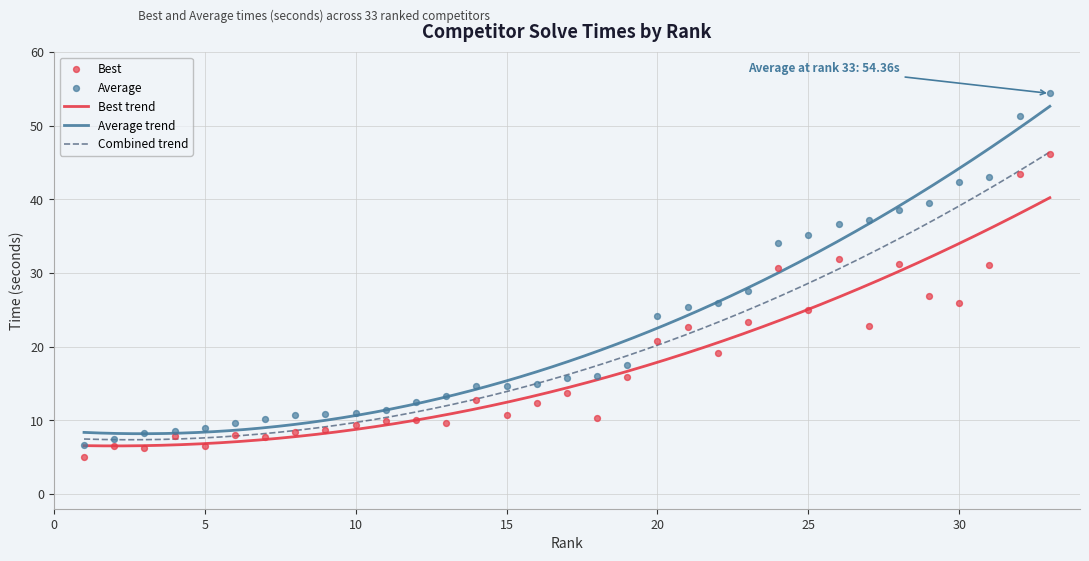

At which category is the sum across all series the highest?

33